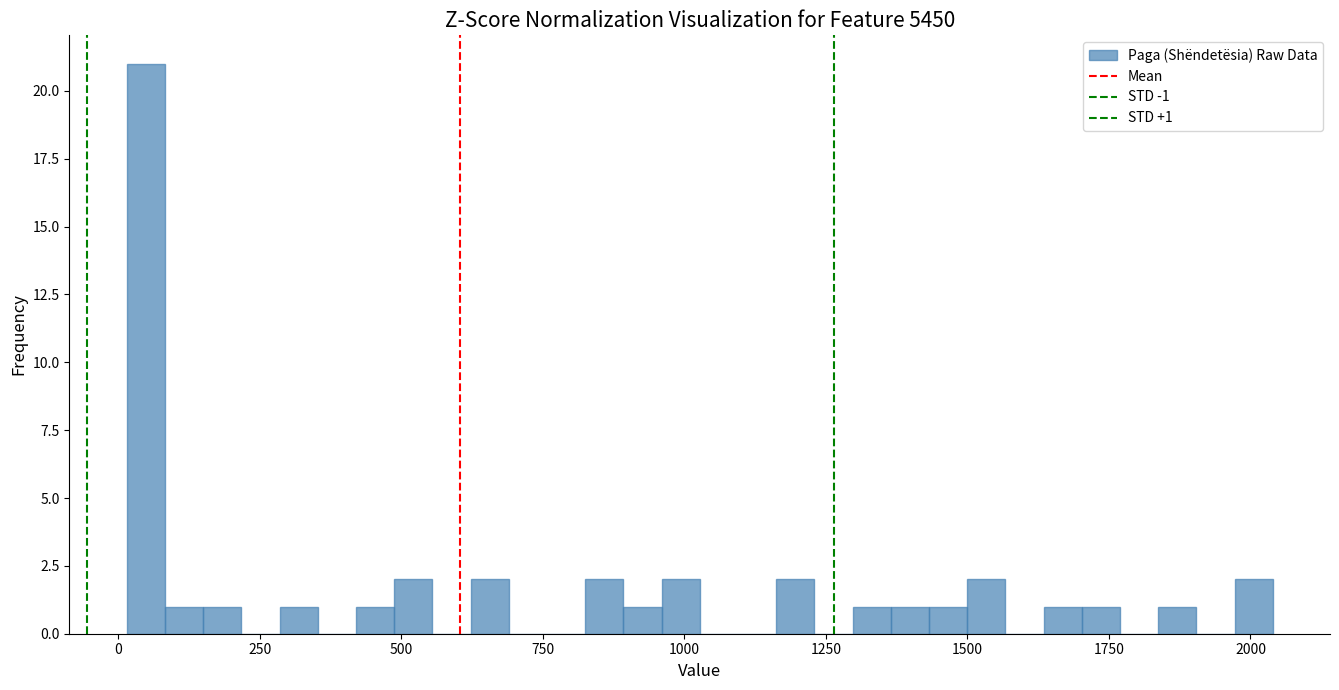

Around what value on the x-axis is the tallest bar? Give the approximate position of its centre, as read against the axis.

50